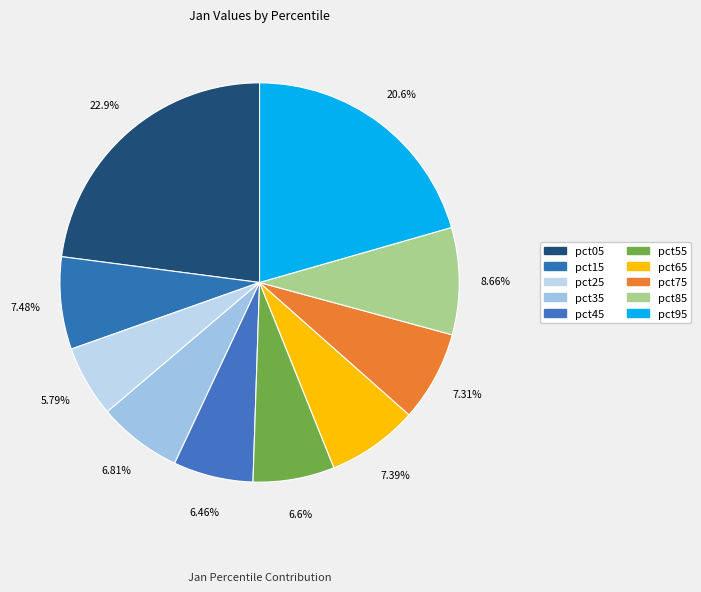

To the nearest percent, what is the difference between the pct05 and pct25 slice percentages?

17%